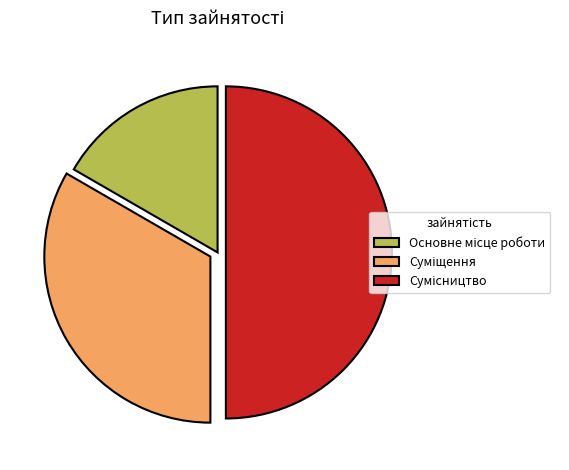

What is the ratio of the value at Сумісництво to the value at Суміщення?

1.5